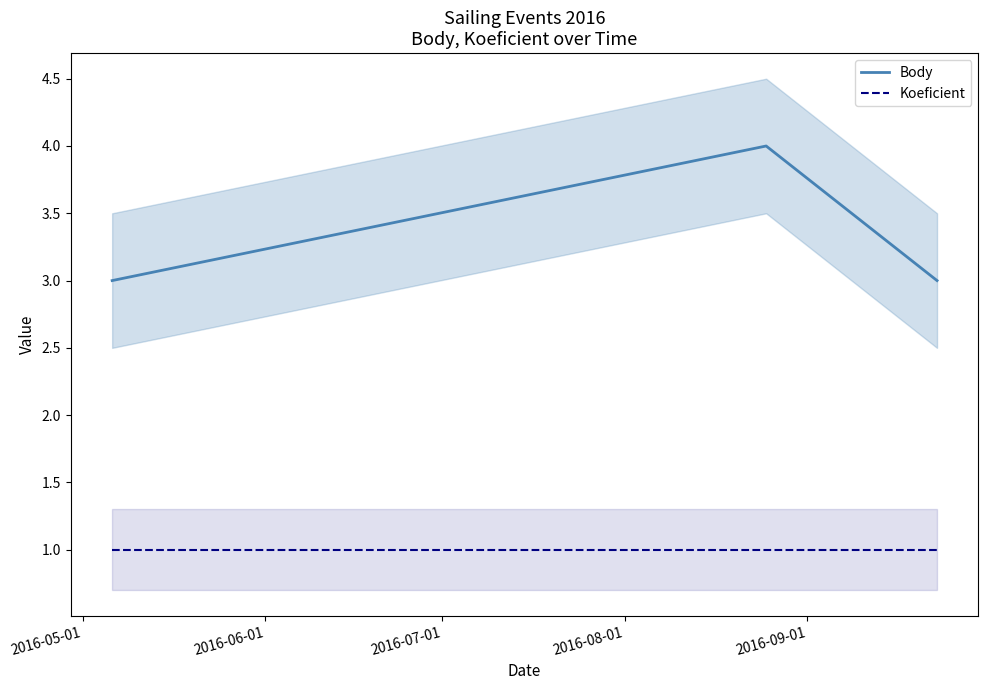

Which series has the largest range (max minus min)?

Body